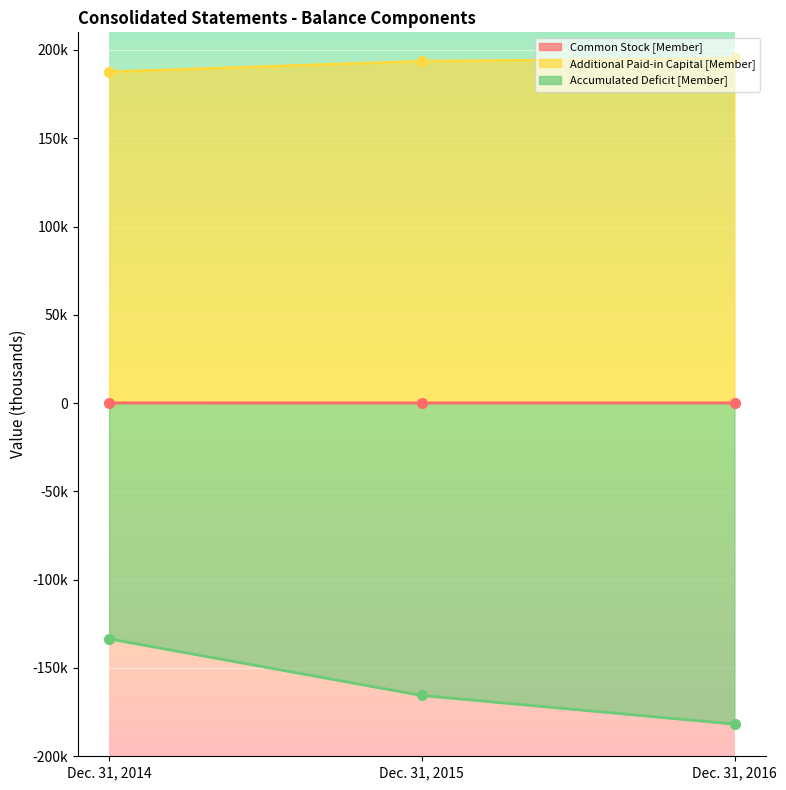

What is the value of the Common Stock [Member] point at the 2nd from the left?

132